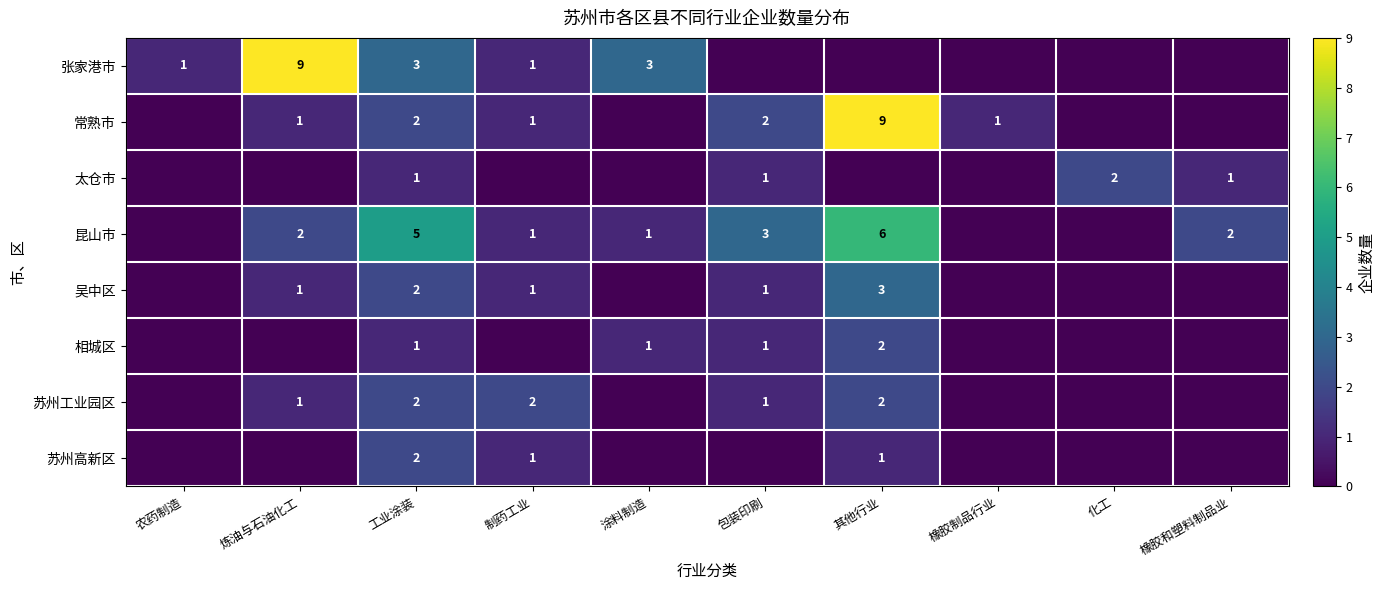

Is it true that 常熟市 equals 1 at 制药工业?

True